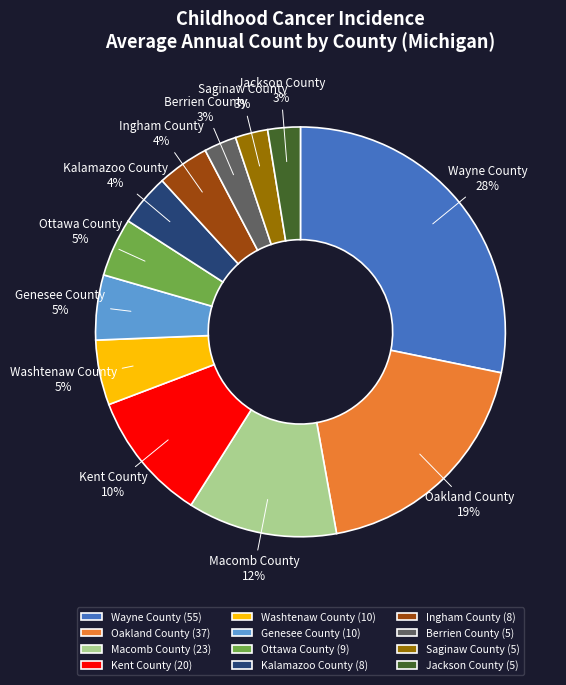

Combined, do Wayne County and Oakland County account for over 50%?

No